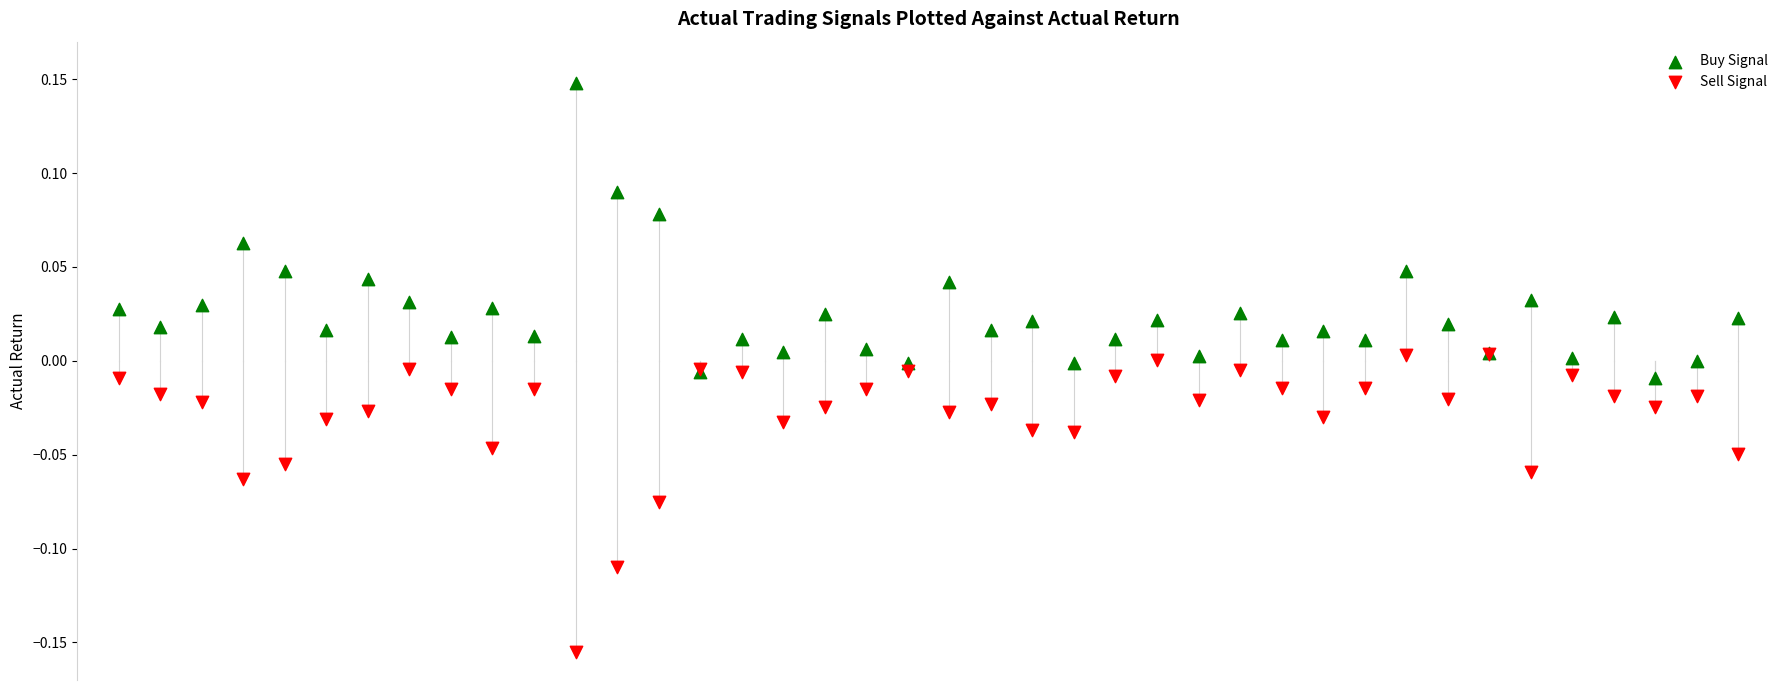

Which series contains the lowest Y value?

Sell Signal